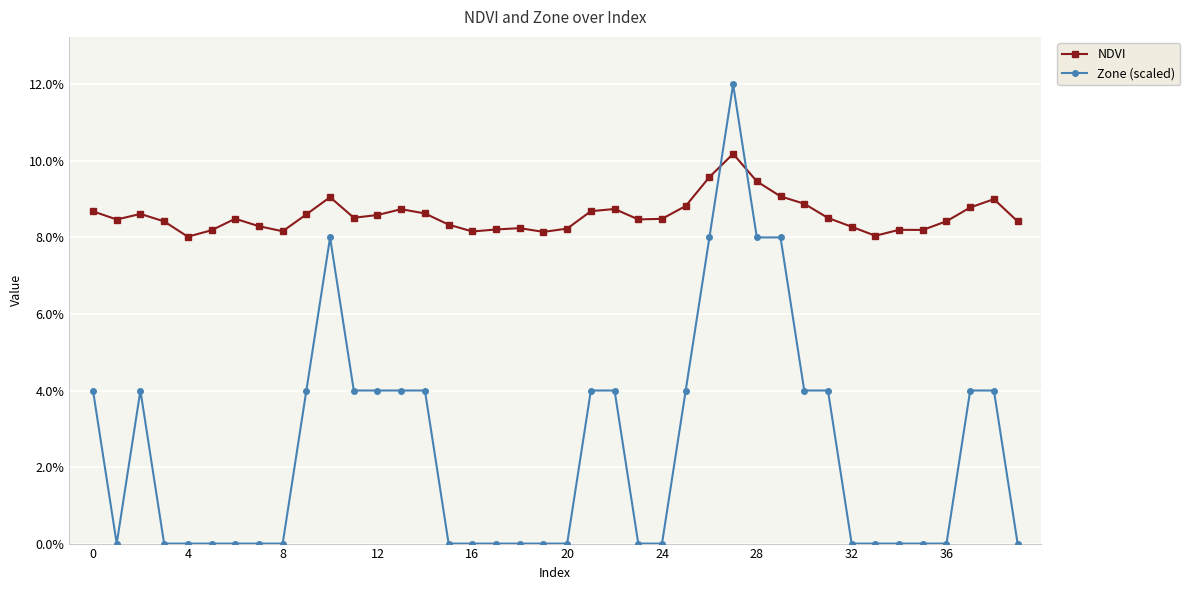

What are all the series names shown in the legend?

NDVI, Zone (scaled)